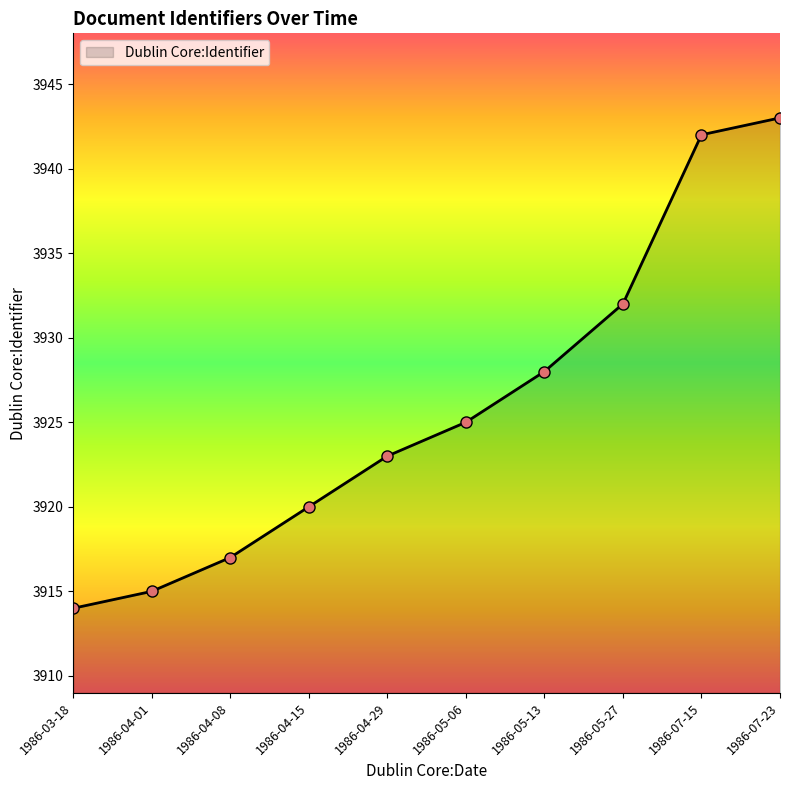

Reading left to right, transcribe all the data shown in this chart.

1986-03-18=3914	1986-04-01=3915	1986-04-08=3917	1986-04-15=3920	1986-04-29=3923	1986-05-06=3925	1986-05-13=3928	1986-05-27=3932	1986-07-15=3942	1986-07-23=3943